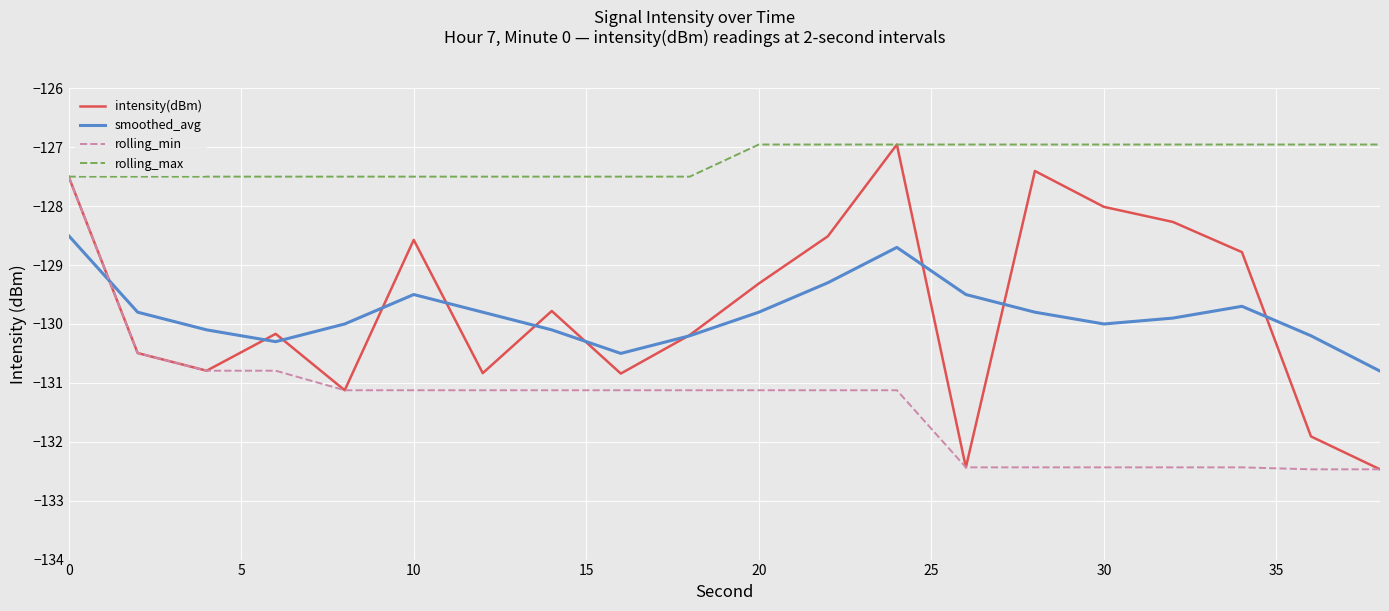

What is the highest value of the rolling_min series?

-127.5